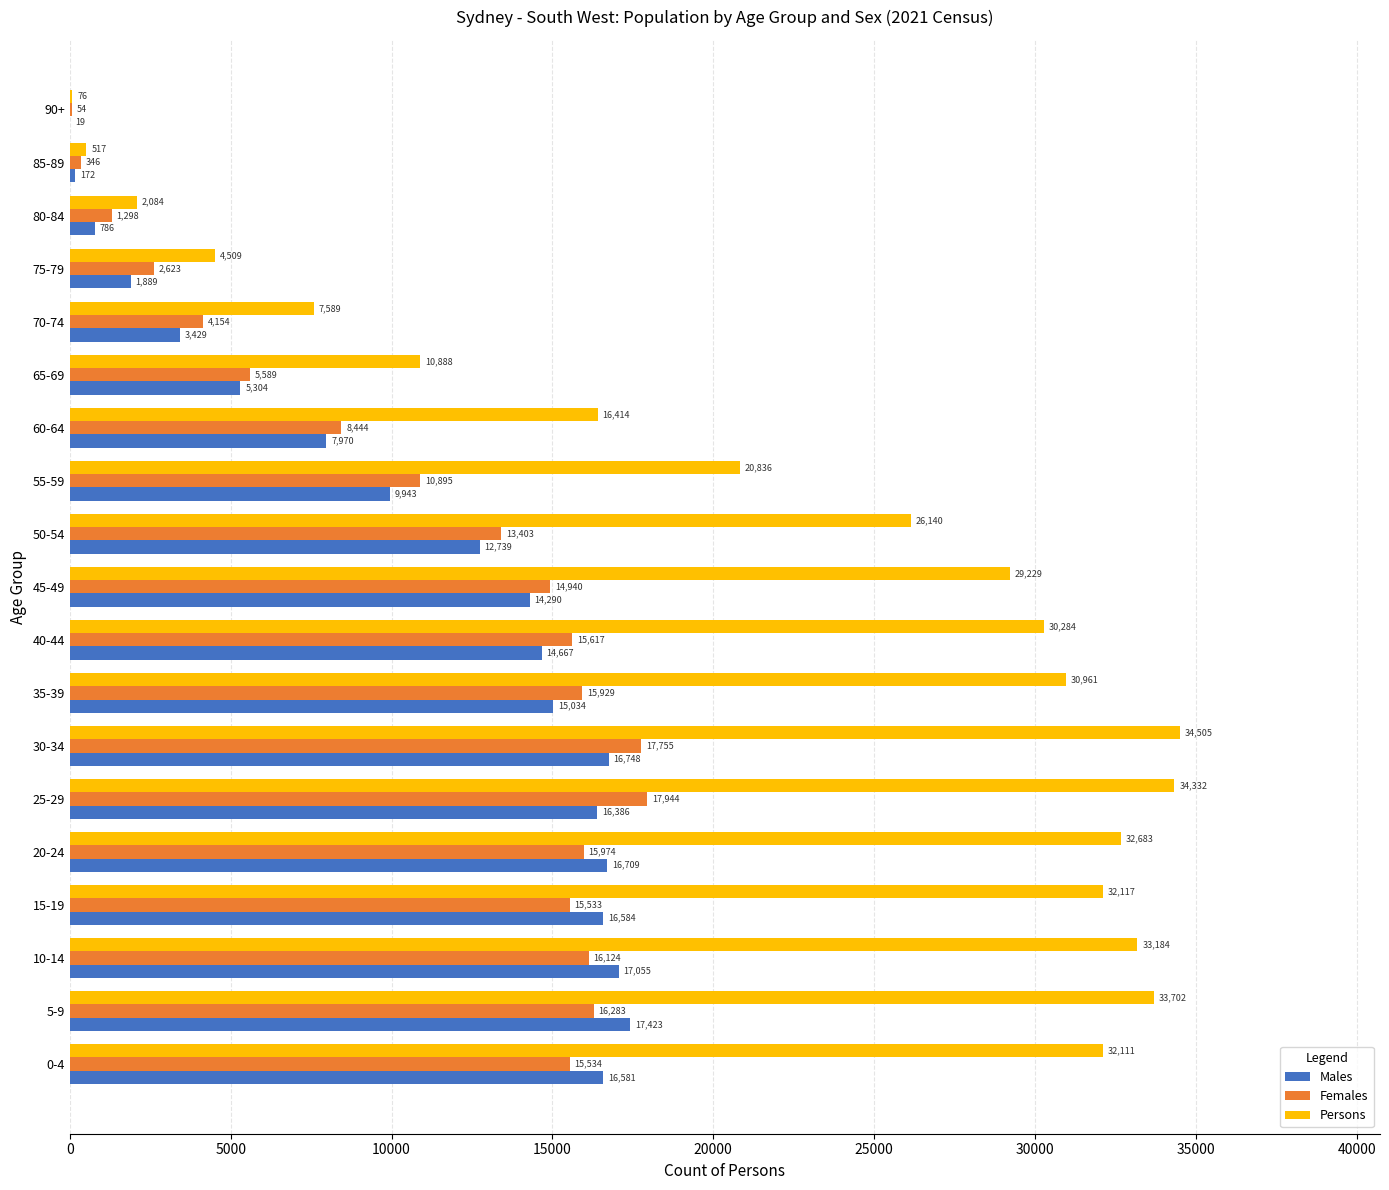

How many distinct data groups are displayed?

3